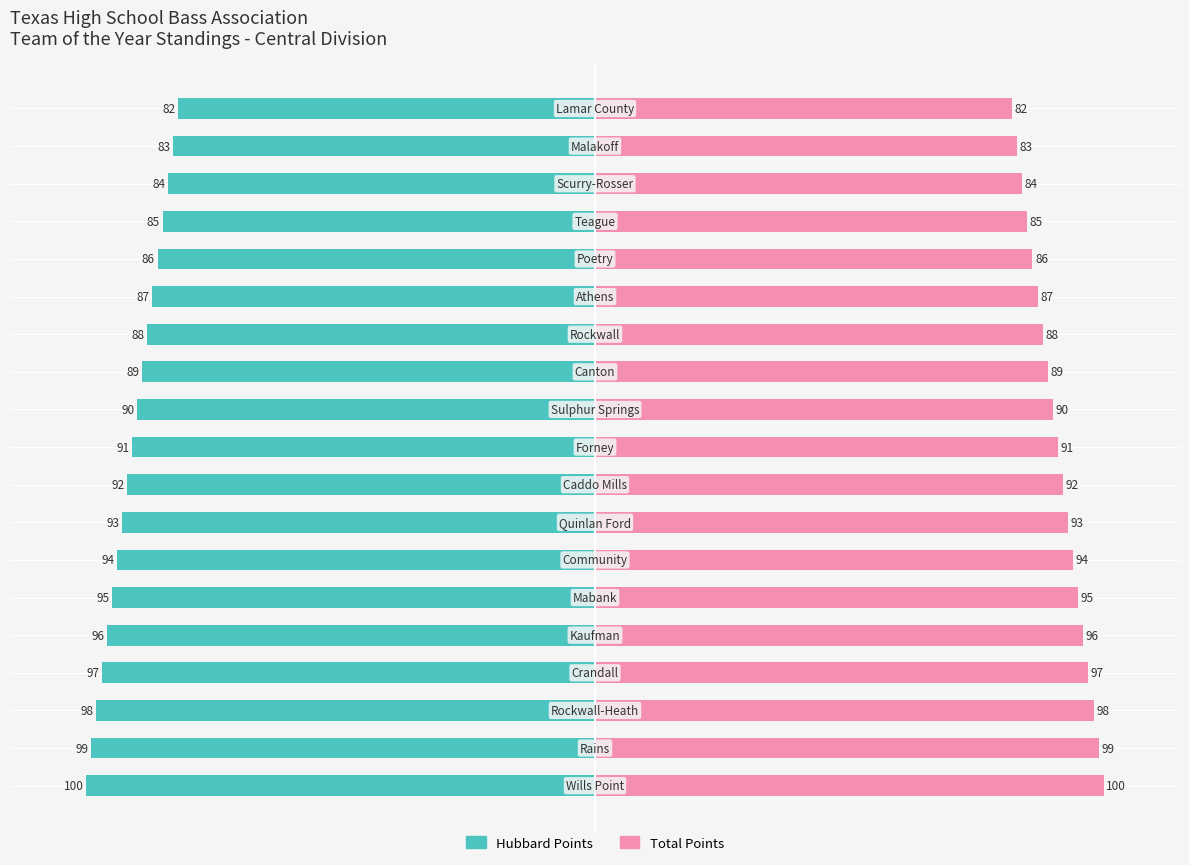

What is the difference between the highest and lowest values at 17?

166